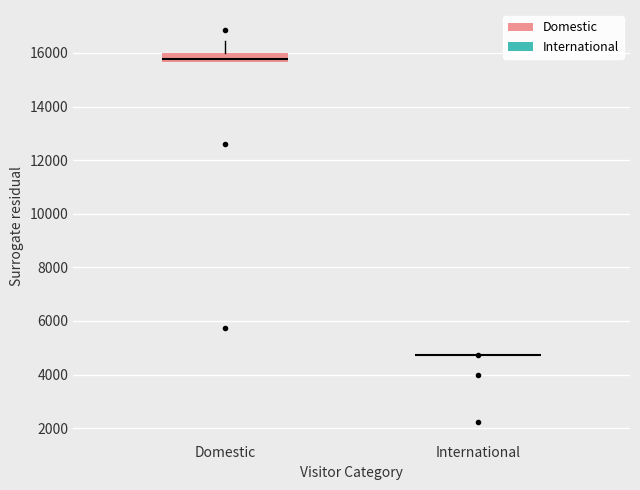

Reading left to right, read every box against the y-axis: the position of its median line, the range the box covers, and the ends of its whiskers. The values are not printed on the chart, so give them approximately, as read against the axis.

Domestic: median 15800, box 15600 to 16000, whiskers 15600 to 16400
International: box collapsed to a line at 4800, whiskers 4800 to 4800